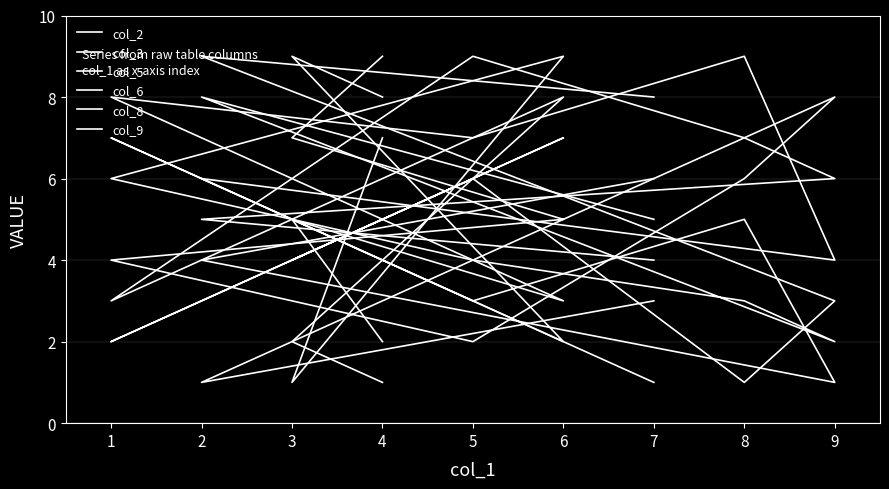

At 5, list the series in order from smallest to largest.

col_2, col_9, col_6, col_8, col_5, col_3